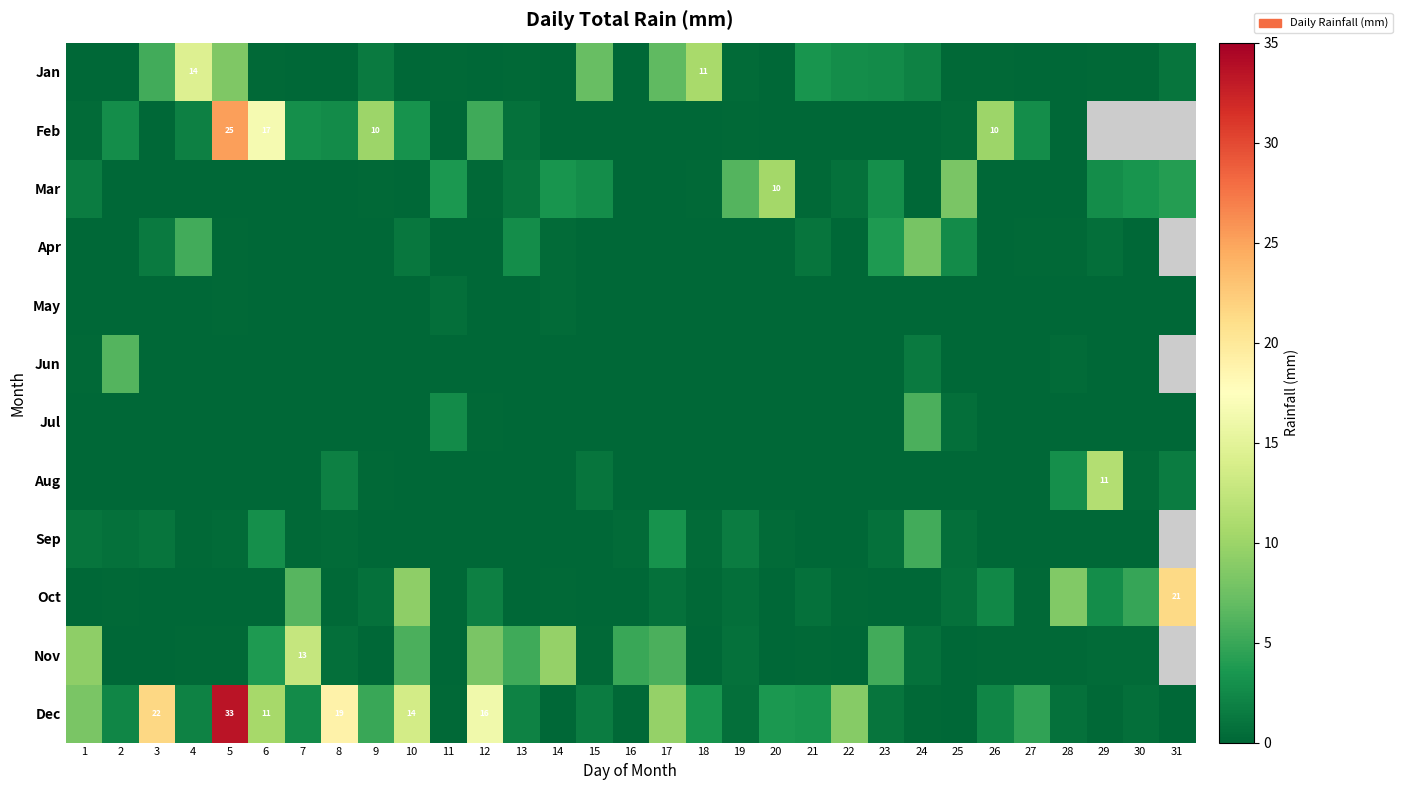

Between 11 and 30, which series saw the biggest shift?

Oct